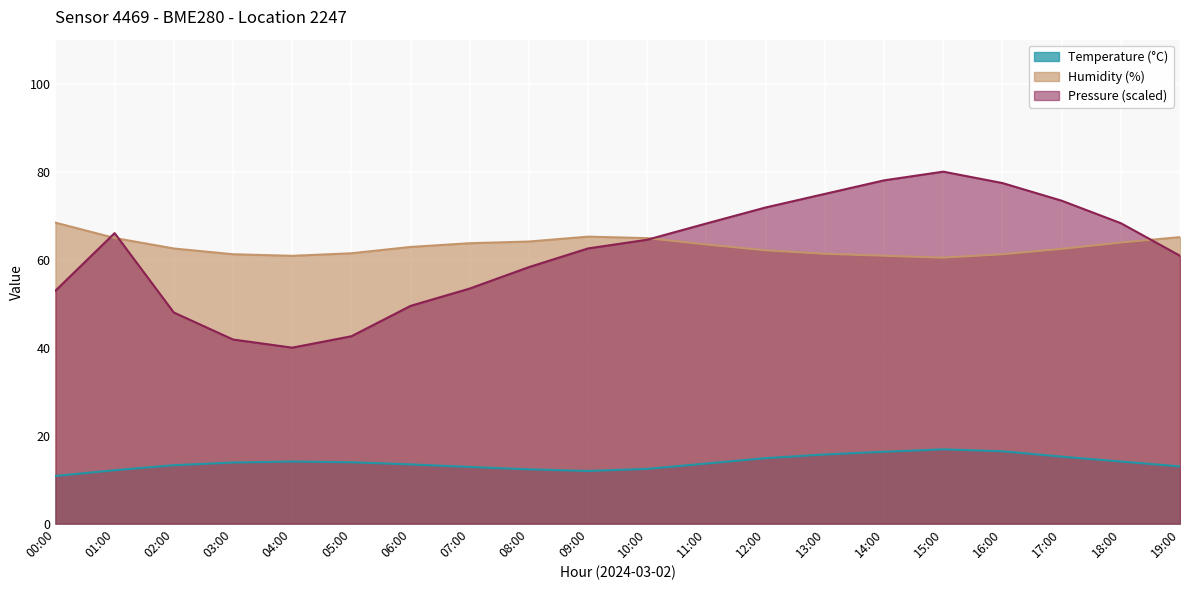

At which label is humidity closest to 64?

18:00